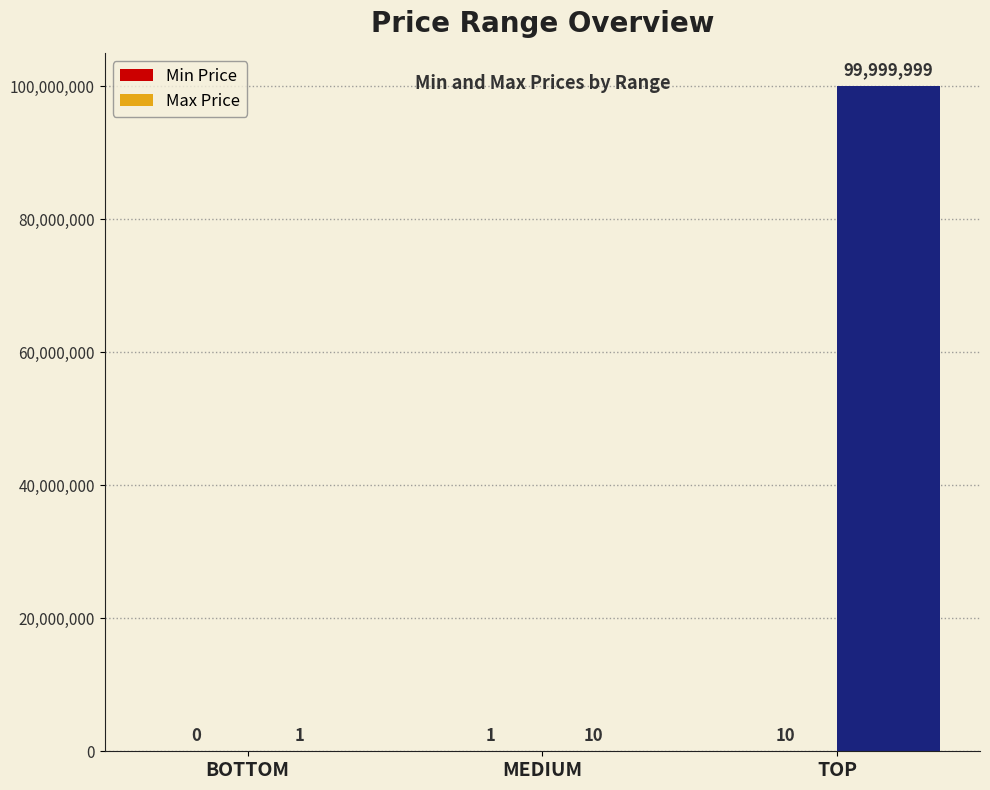

How many data points does each series have?

3